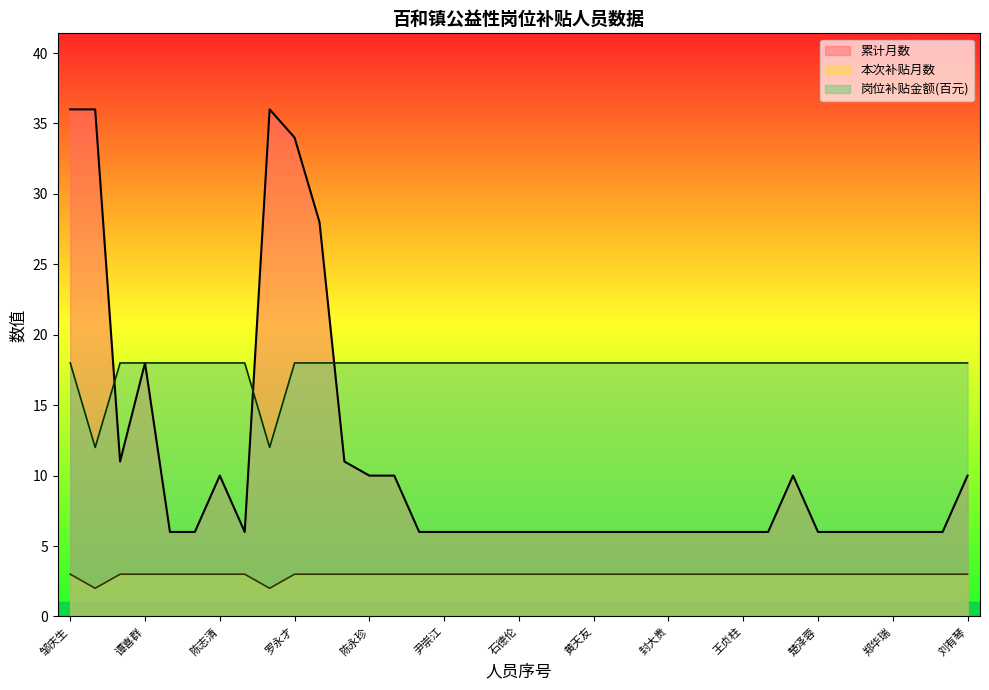

What is the difference between the highest and lowest values at 邹庆生?

33